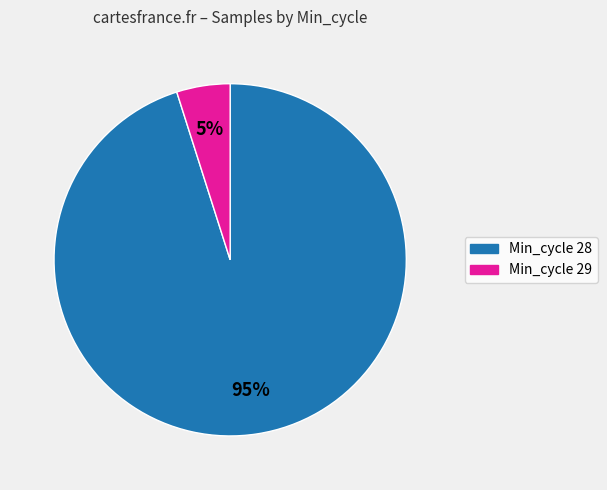

To the nearest percent, what is the average slice percentage?

50%